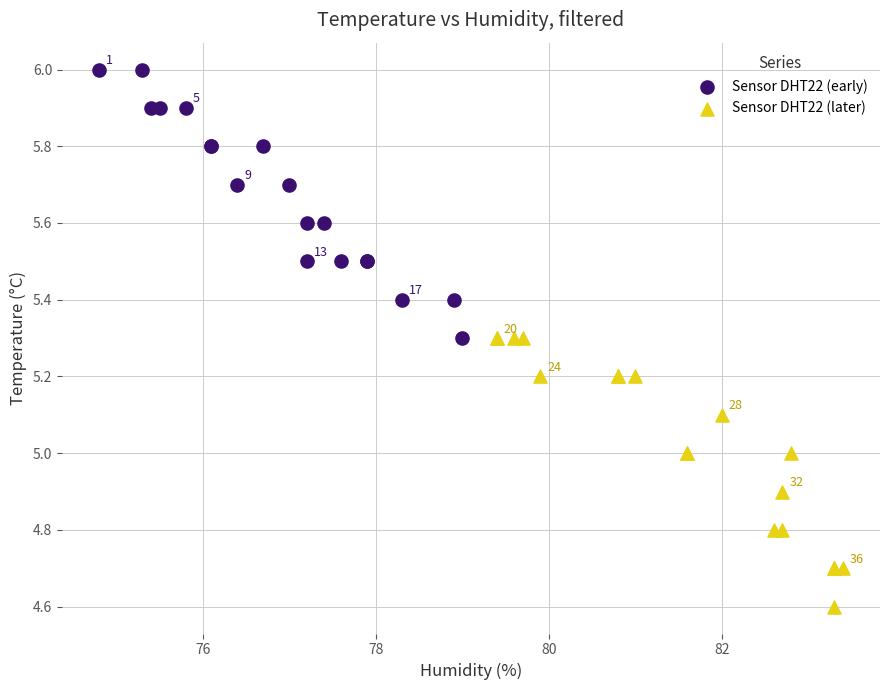

Which series contains the lowest Y value?

Sensor DHT22 (later)